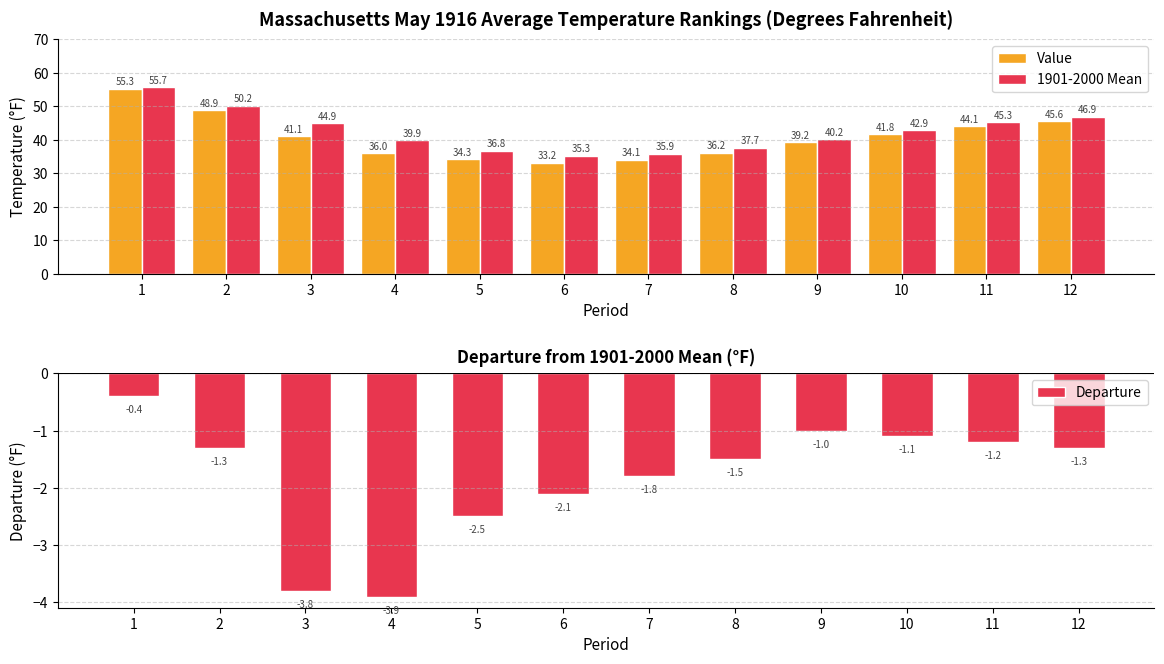

What is the value of the Value bar at the 3rd from the left?

41.1